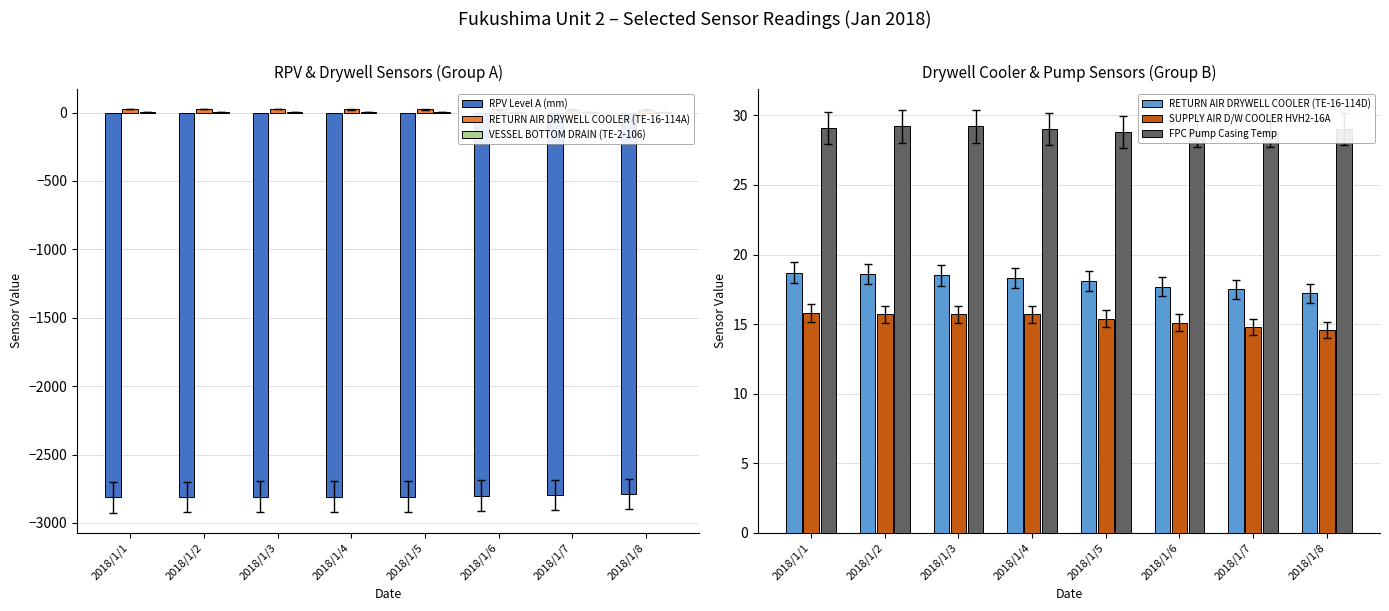

What is the maximum value for VESSEL BOTTOM DRAIN (TE-2-106)?

4.2